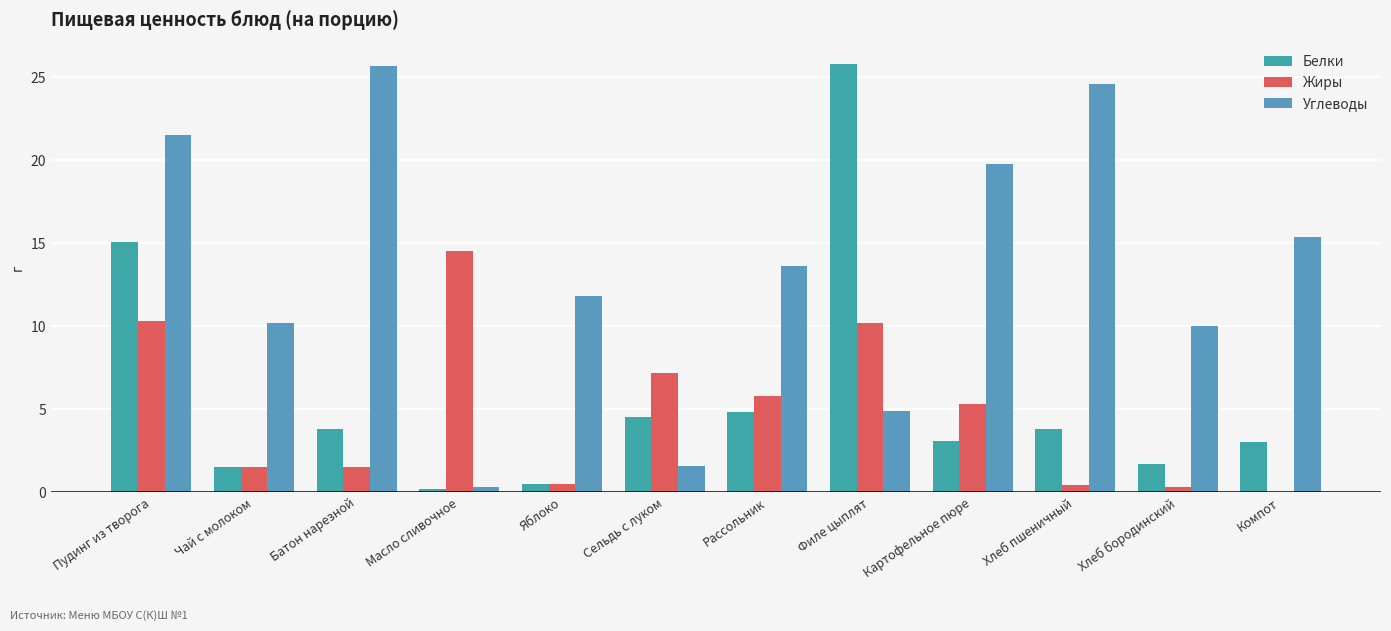

Which series has the widest spread of values?

Белки